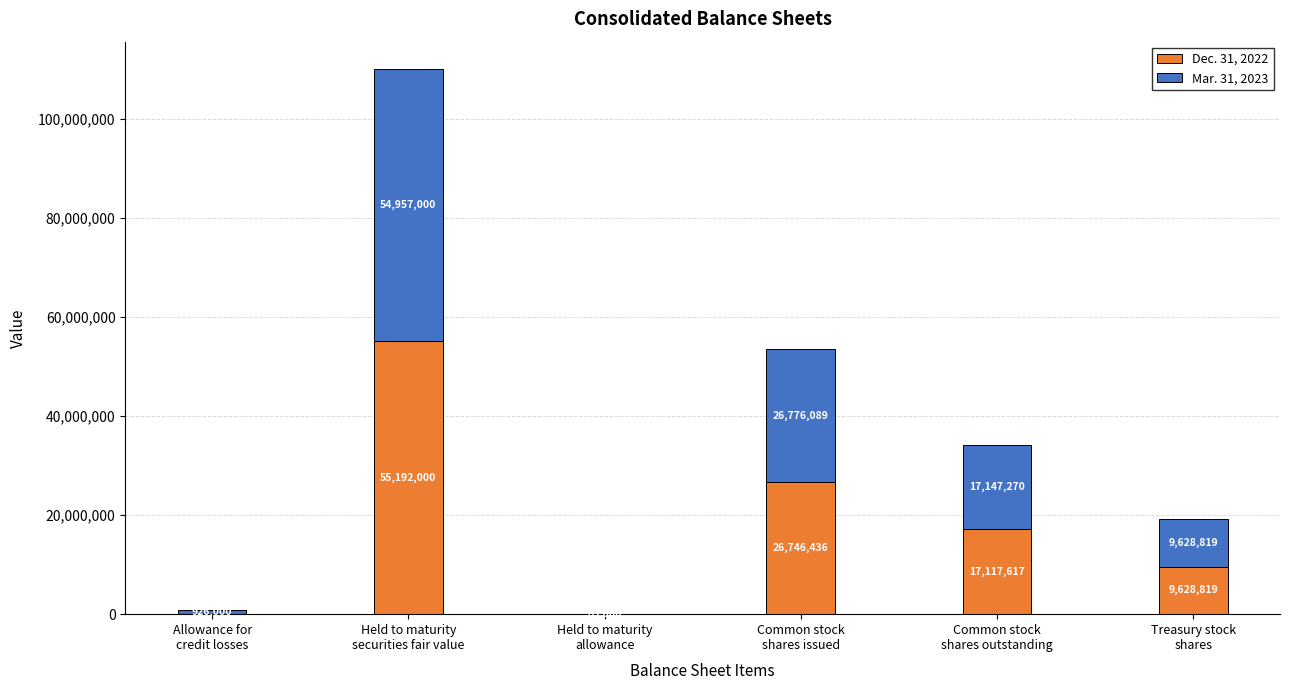

The value of Dec. 31, 2022 at Allowance for
credit losses is 0. True or false?

True